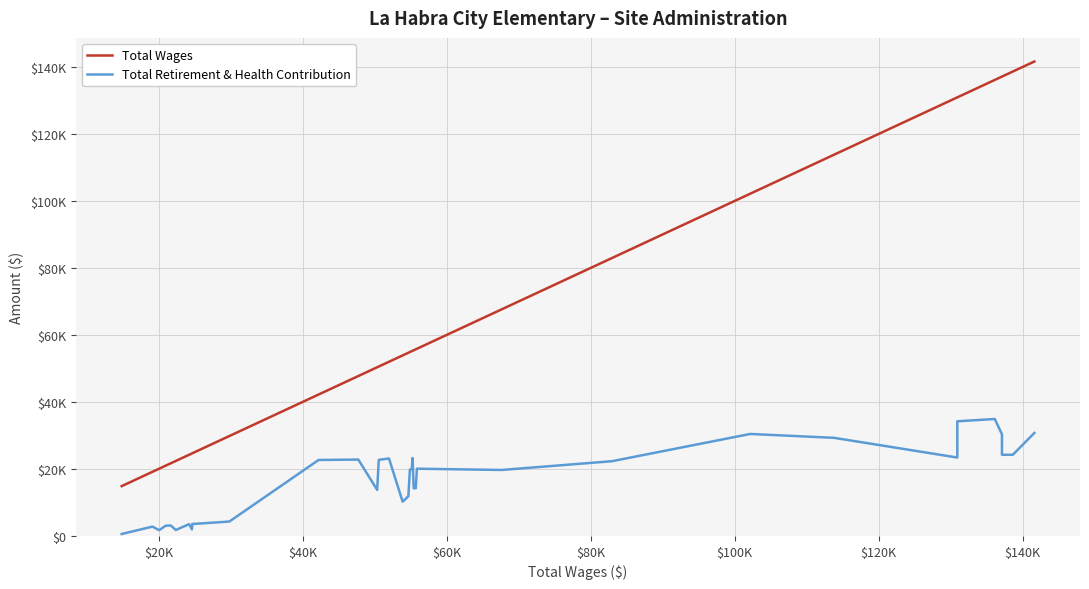

List the series in order of their peak value, highest first.

Total Wages, Total Retirement & Health Contribution